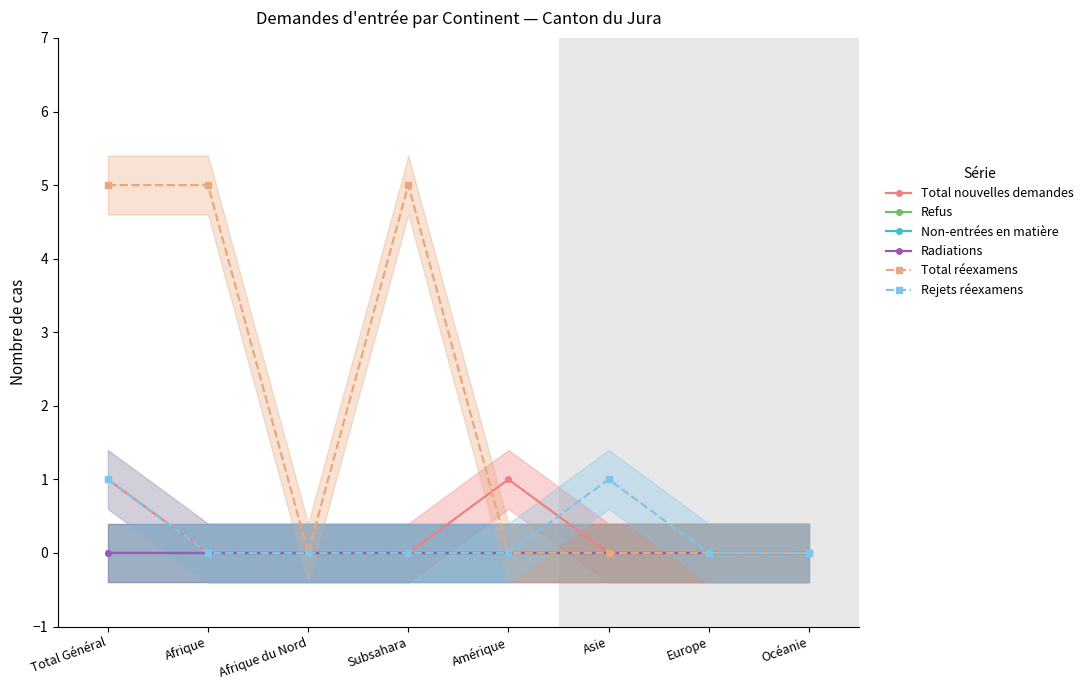

Rank the series at Afrique du Nord from lowest to highest value.

Total nouvelles demandes, Refus, Non-entrées en matière, Radiations, Total réexamens, Rejets réexamens